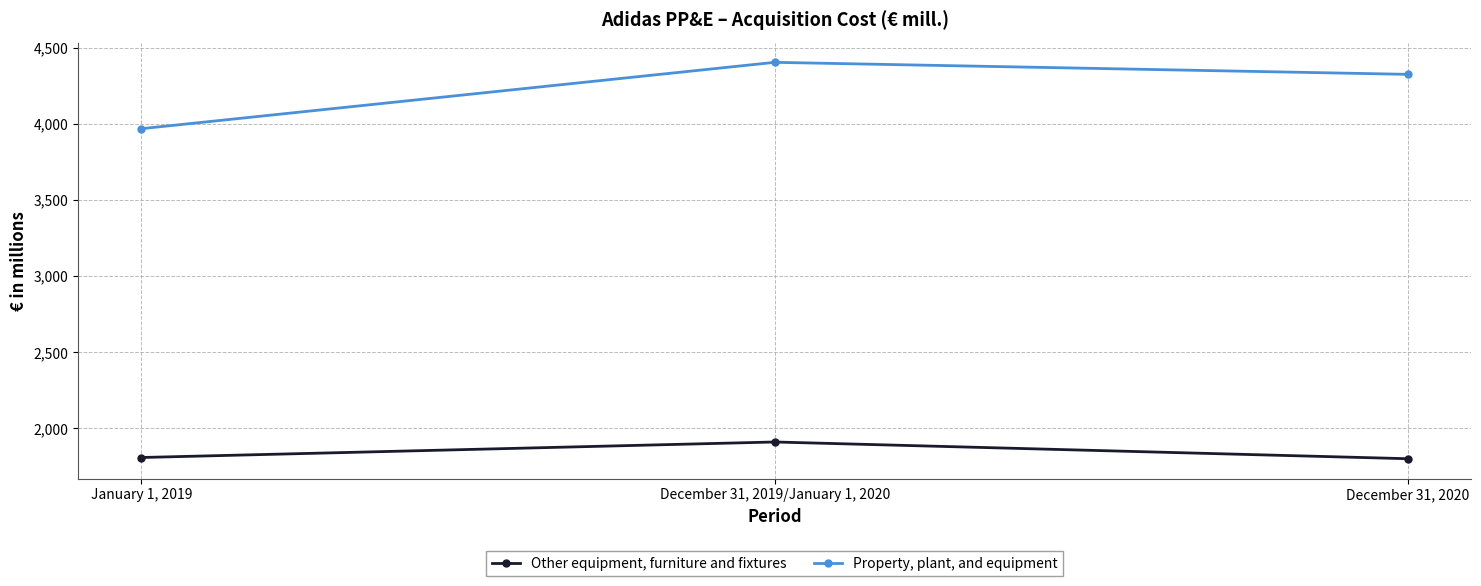

What is the minimum value for Other equipment, furniture and fixtures?

1800